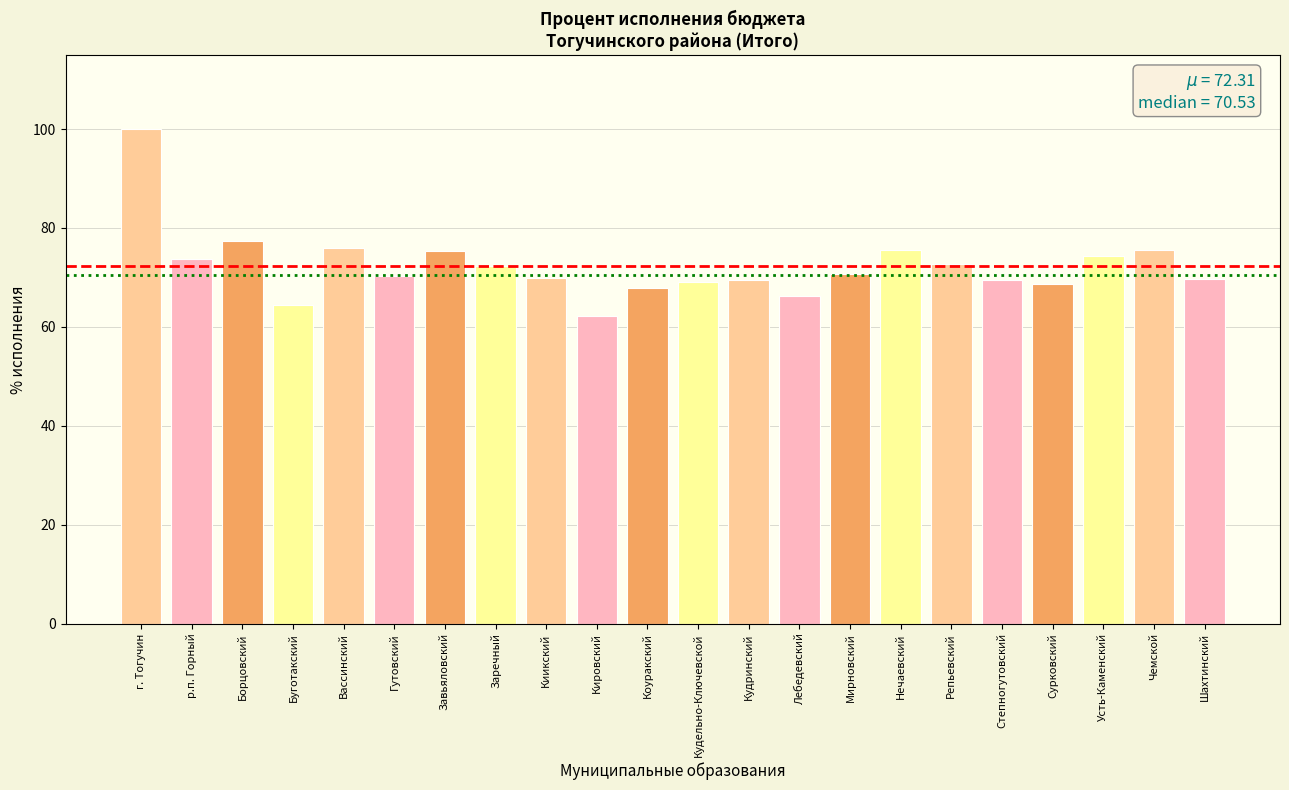

The value at Шахтинский is 69.7. True or false?

True